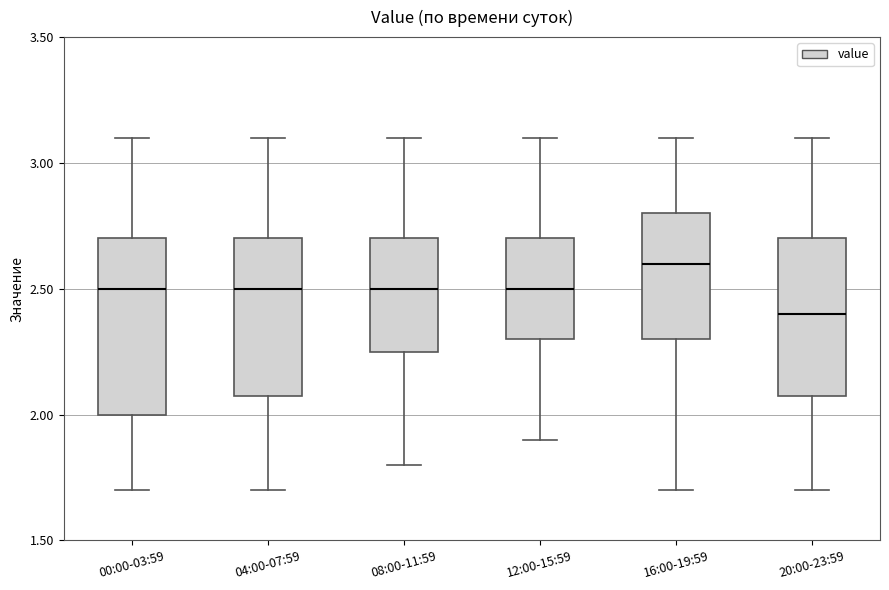

Where does the median line of the box for 08:00-11:59 sit on the y-axis? The values are not printed on the chart, so give them approximately, as read against the axis.

2.50